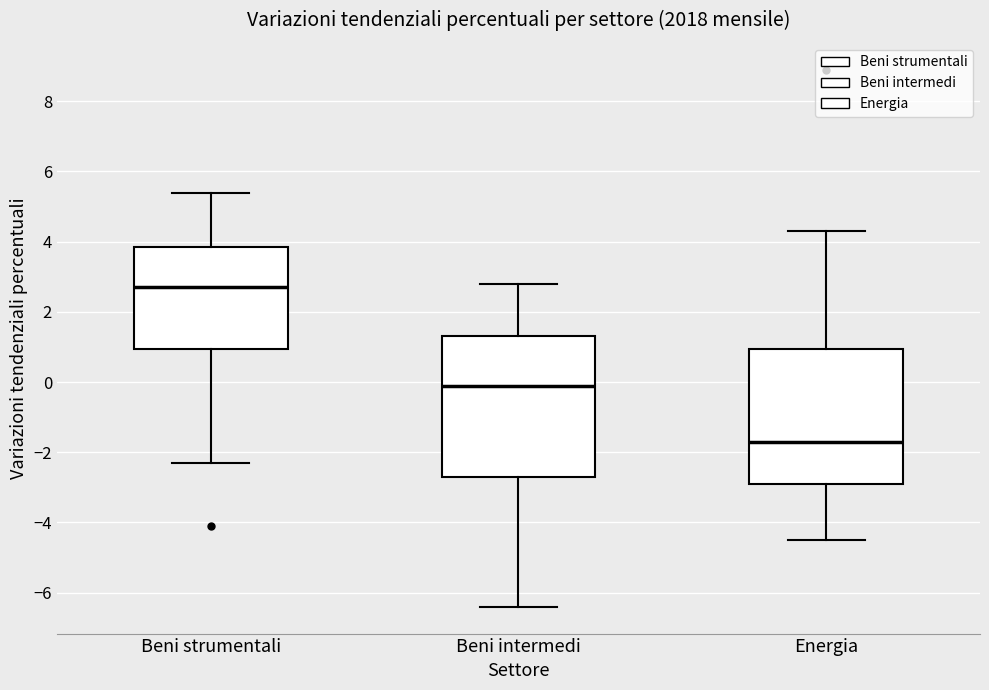

Which box has the highest median line?

Beni strumentali